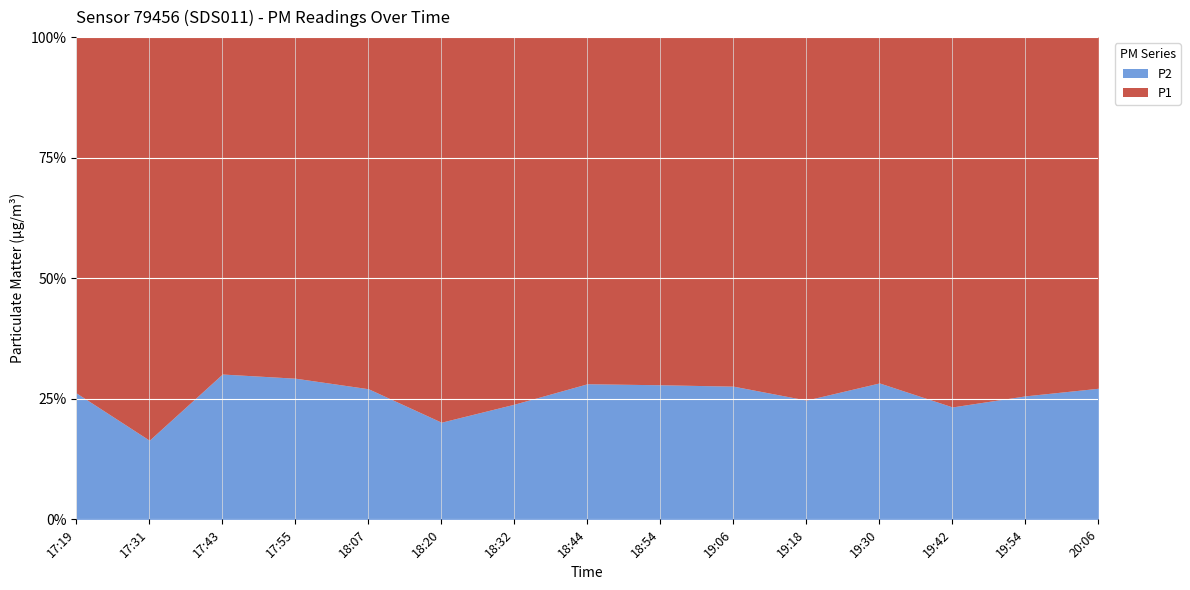

How many data points in P1 are above 3?

14